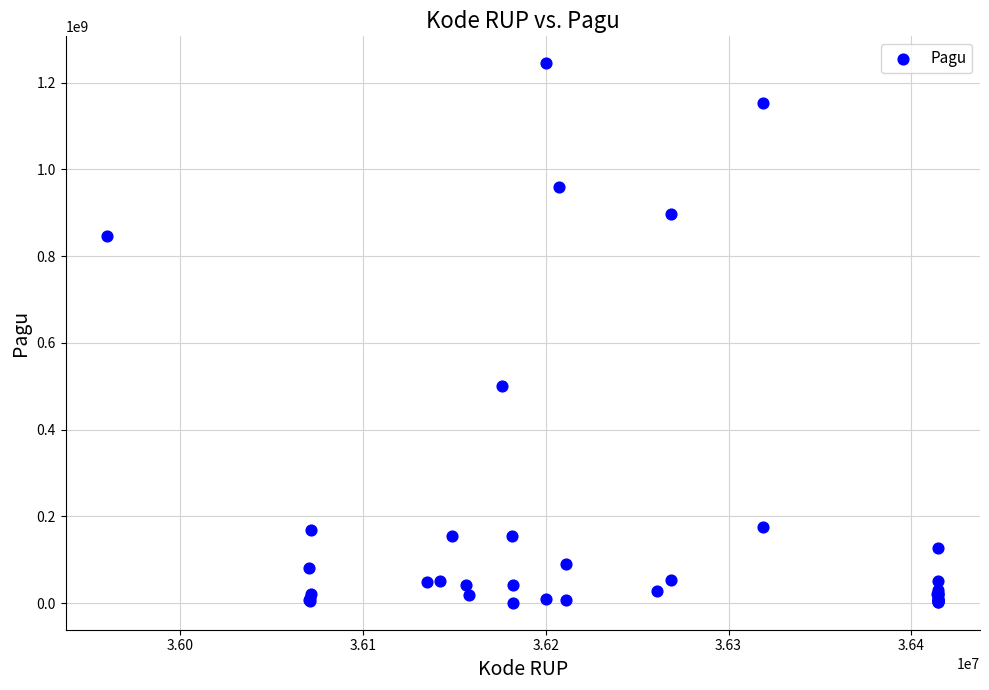

What Y value in the scatter plot is closest to 622840000?

499932000